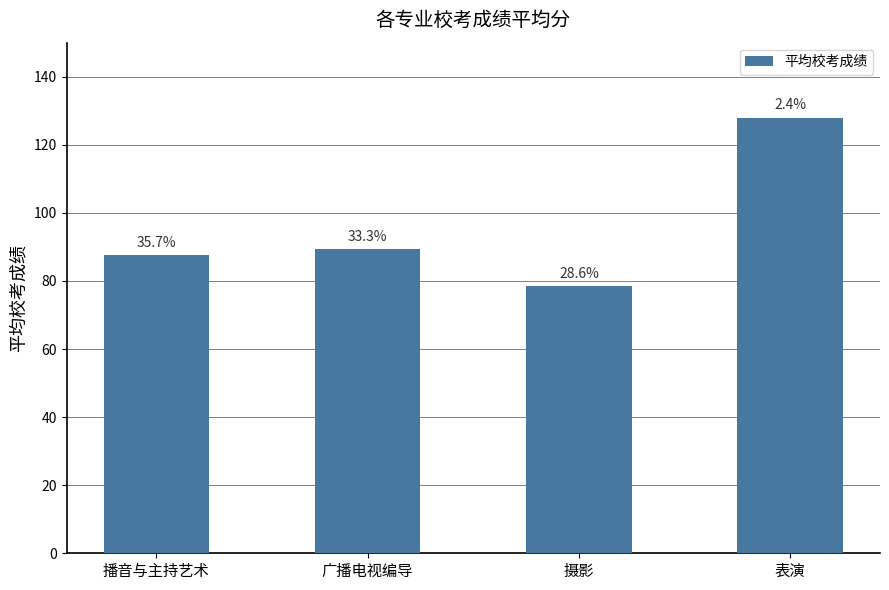

Which has a higher value, 表演 or 播音与主持艺术?

表演